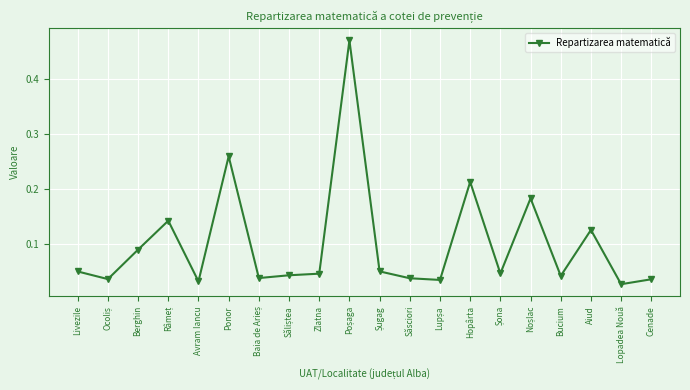

What is the label of the 6th point from the left?

Ponor